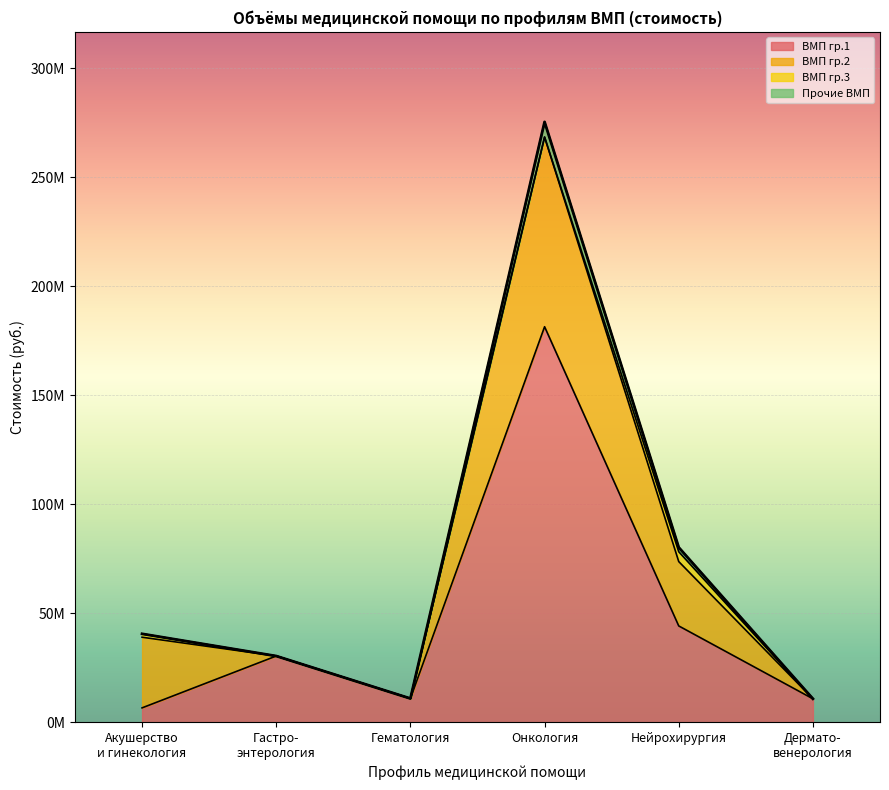

True or false: Акушерство и гинекология and Онкология cross at least once.

True